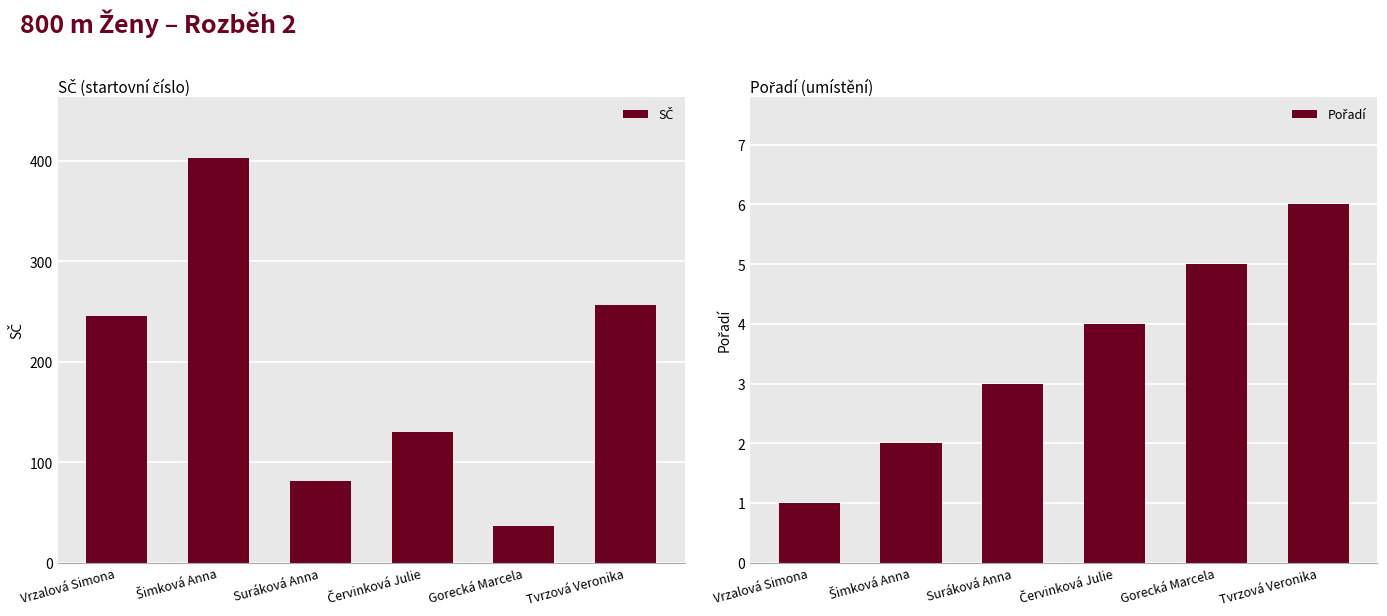

At which category is the sum across all series the highest?

Šimková Anna